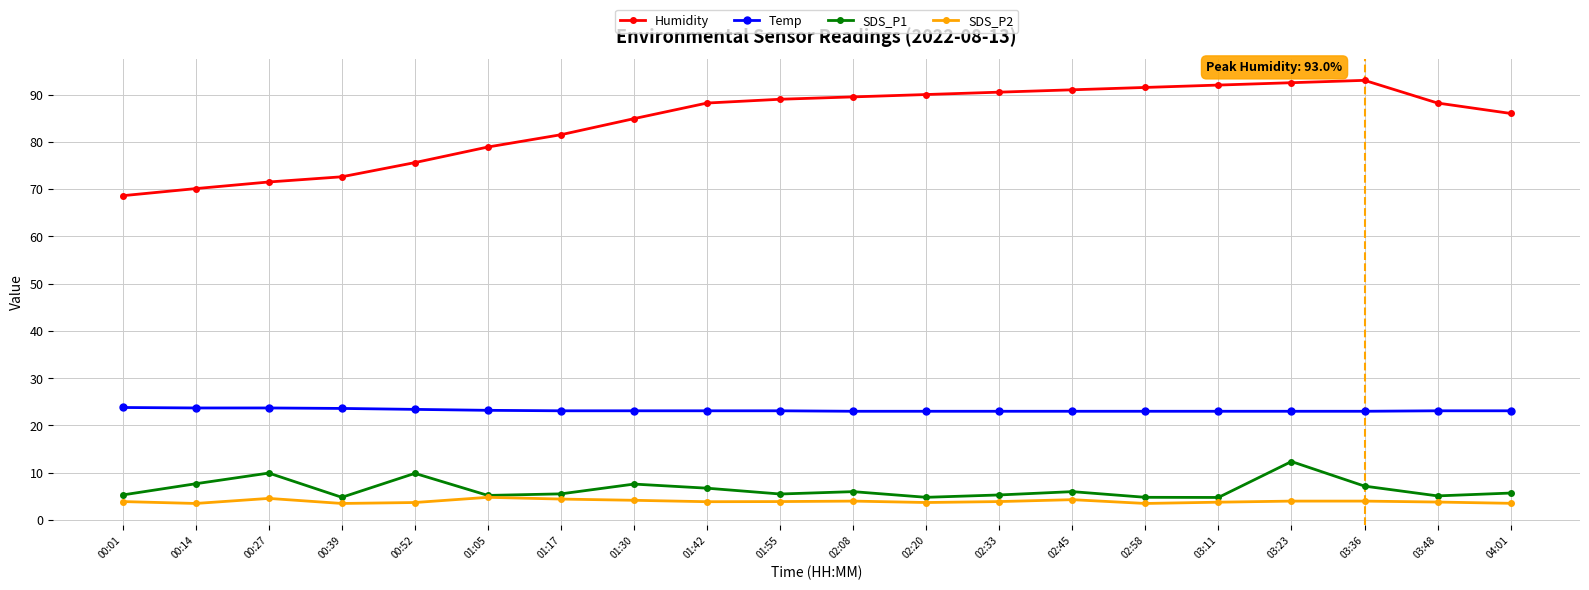

At which label does SDS_P1 reach its peak?

03:23